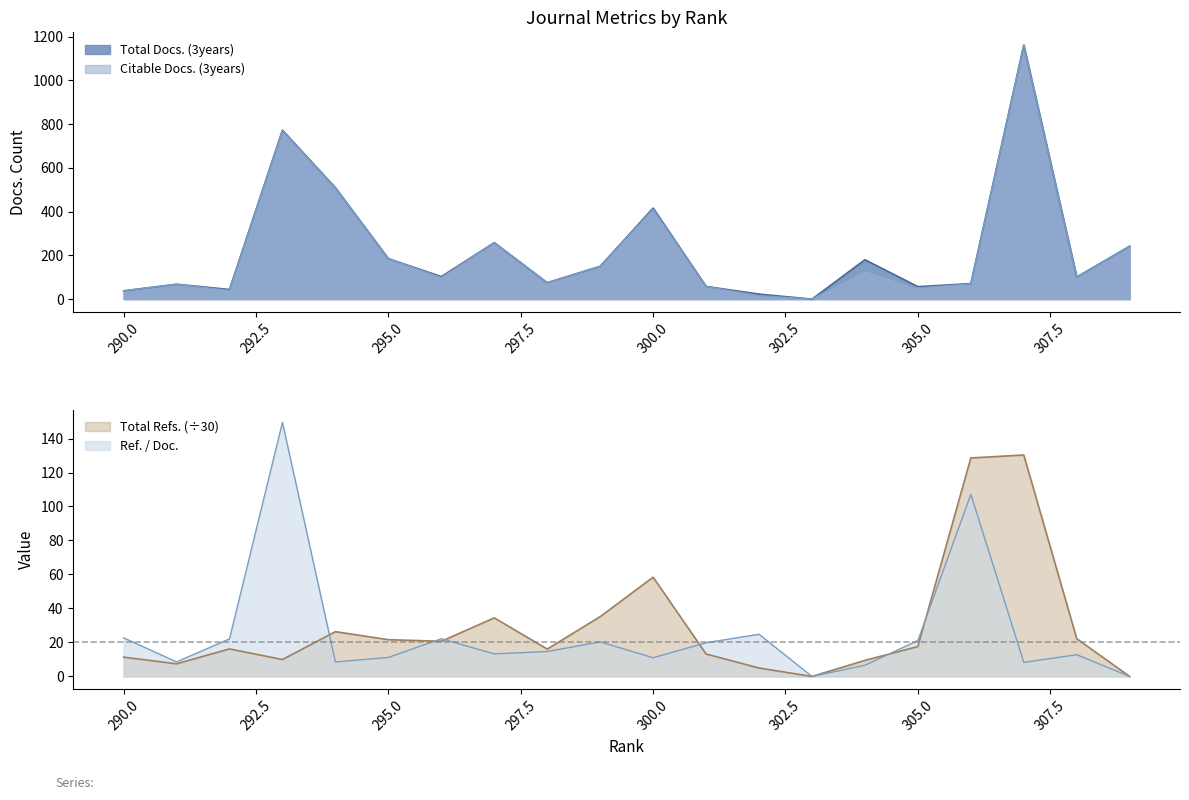

Reading left to right, extract all data points from this chart.

Total Docs. (3years): 290=38.0	291=68.0	292=44.0	293=772.0	294=509.0	295=185.0	296=103.0	297=258.0	298=75.0	299=150.0	300=416.0	301=58.0	302=23.0	303=0.0	304=180.0	305=57.0	306=71.0	307=1161.0	308=101.0	309=242.0
Citable Docs. (3years): 290=38.0	291=68.0	292=40.0	293=772.0	294=508.0	295=185.0	296=99.0	297=258.0	298=75.0	299=150.0	300=411.0	301=58.0	302=16.0	303=0.0	304=131.0	305=51.0	306=70.0	307=1161.0	308=101.0	309=242.0
Total Refs.: 290=11.4	291=7.4	292=16.2	293=10.0	294=26.4	295=21.6	296=20.7	297=34.5	298=16.1	299=35.2	300=58.4	301=13.2	302=5.0	303=0.0	304=9.5	305=17.6	306=128.6	307=130.3	308=22.2	309=0.0
Ref. / Doc.: 290=22.7	291=8.6	292=22.1	293=149.5	294=8.5	295=11.2	296=22.2	297=13.3	298=14.7	299=20.3	300=11.0	301=19.9	302=24.8	303=0.0	304=6.6	305=21.1	306=107.1	307=8.3	308=12.8	309=0.0